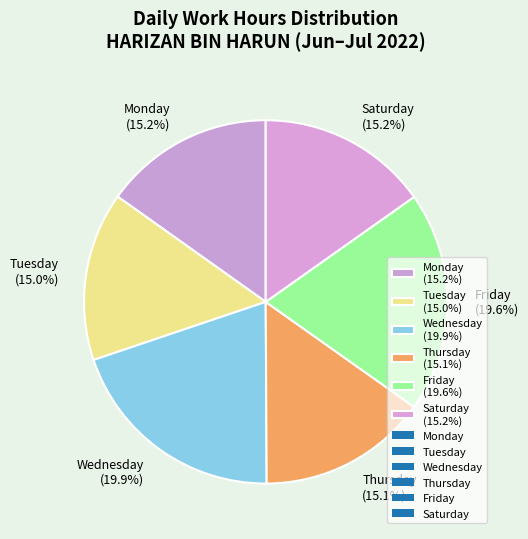

What is the ratio of the value at Monday (15.2%) to the value at Saturday (15.2%)?

1.0